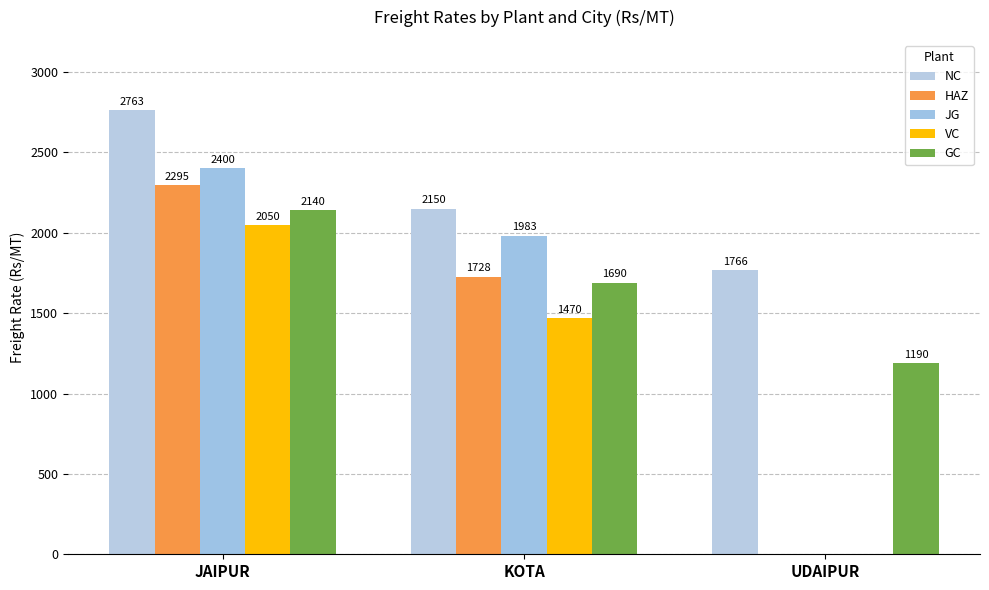

Is the value of GC at JAIPUR greater than the value of HAZ at JAIPUR?

No